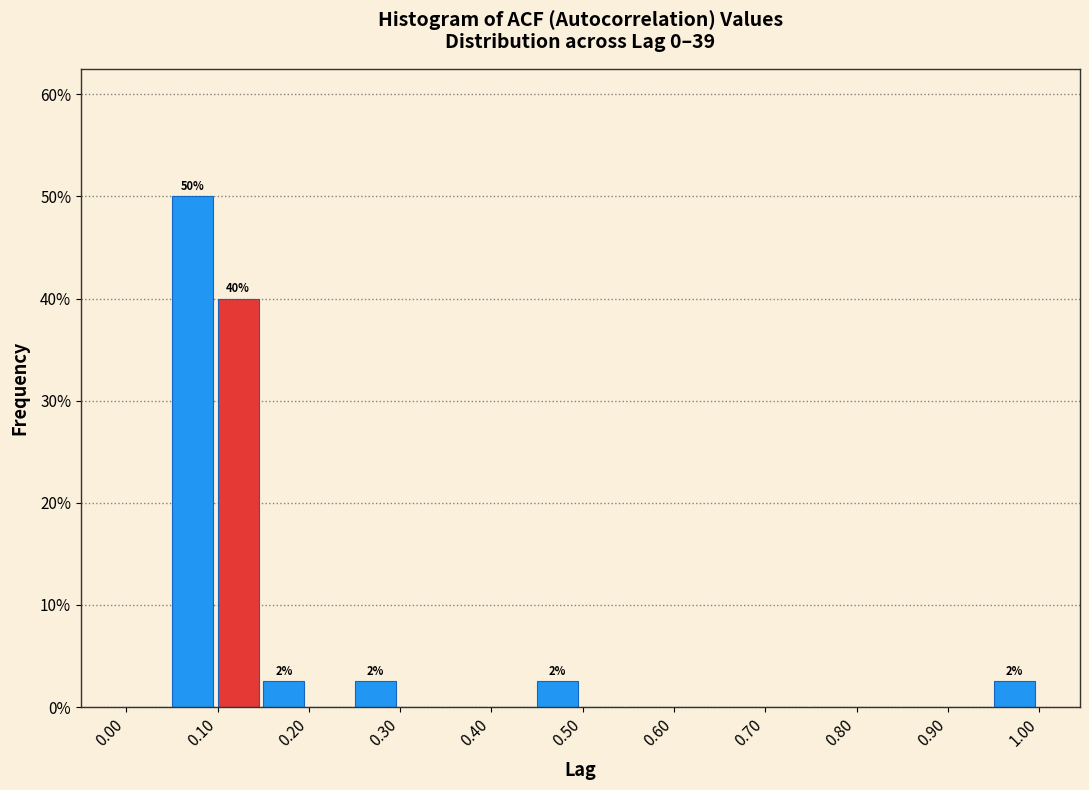

Which range on the x-axis has the tallest bar?

0.05 to 0.10